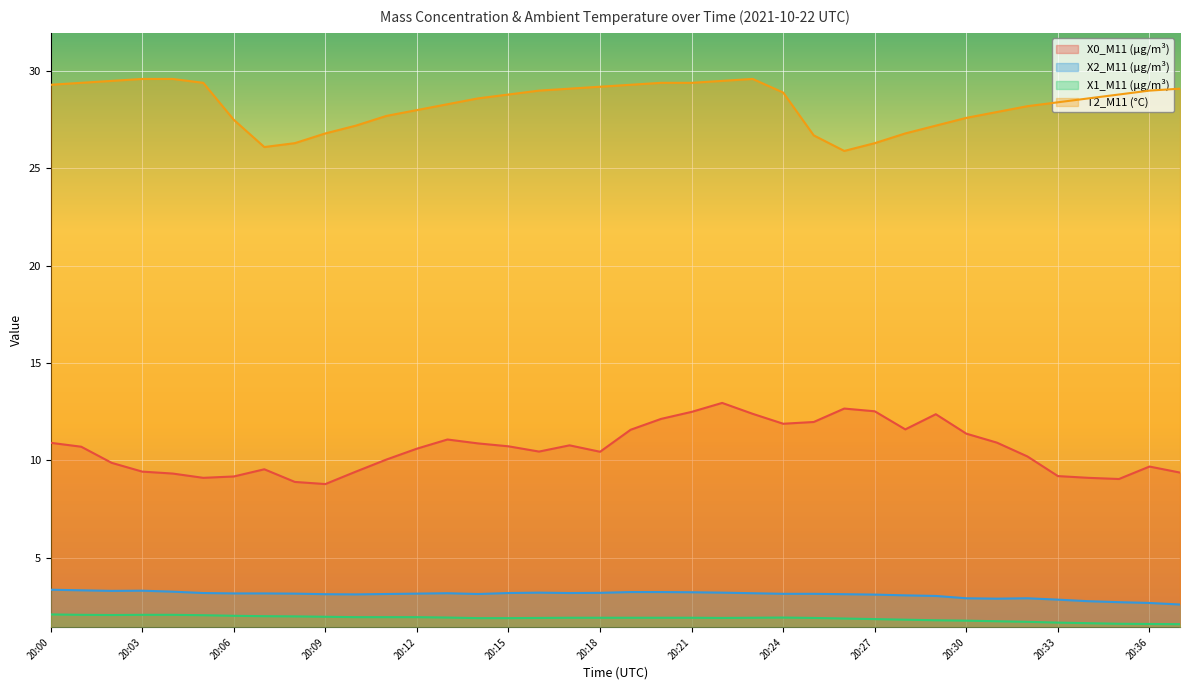

How many lines are shown in the chart?

4